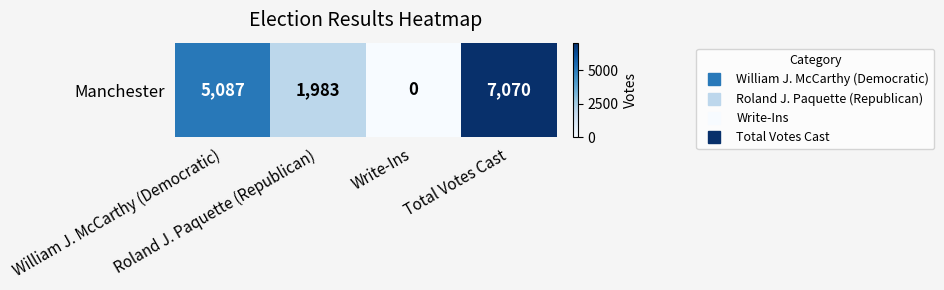

The value at Roland J. Paquette (Republican) is 1084. True or false?

False